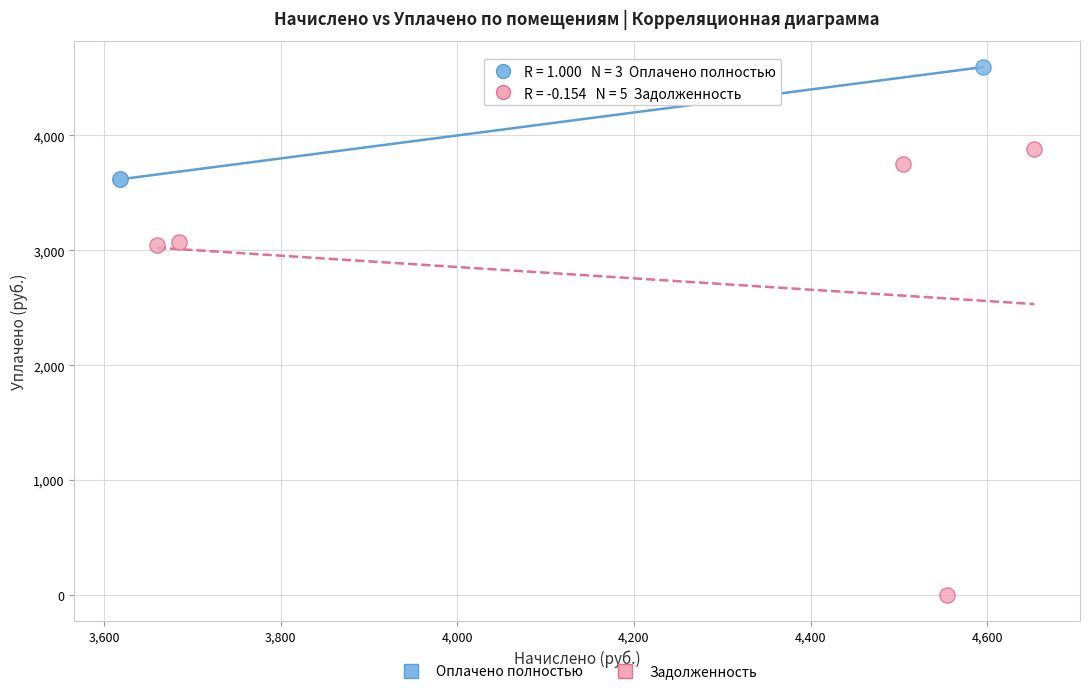

Which series has the largest Y range (max minus min)?

Задолженность